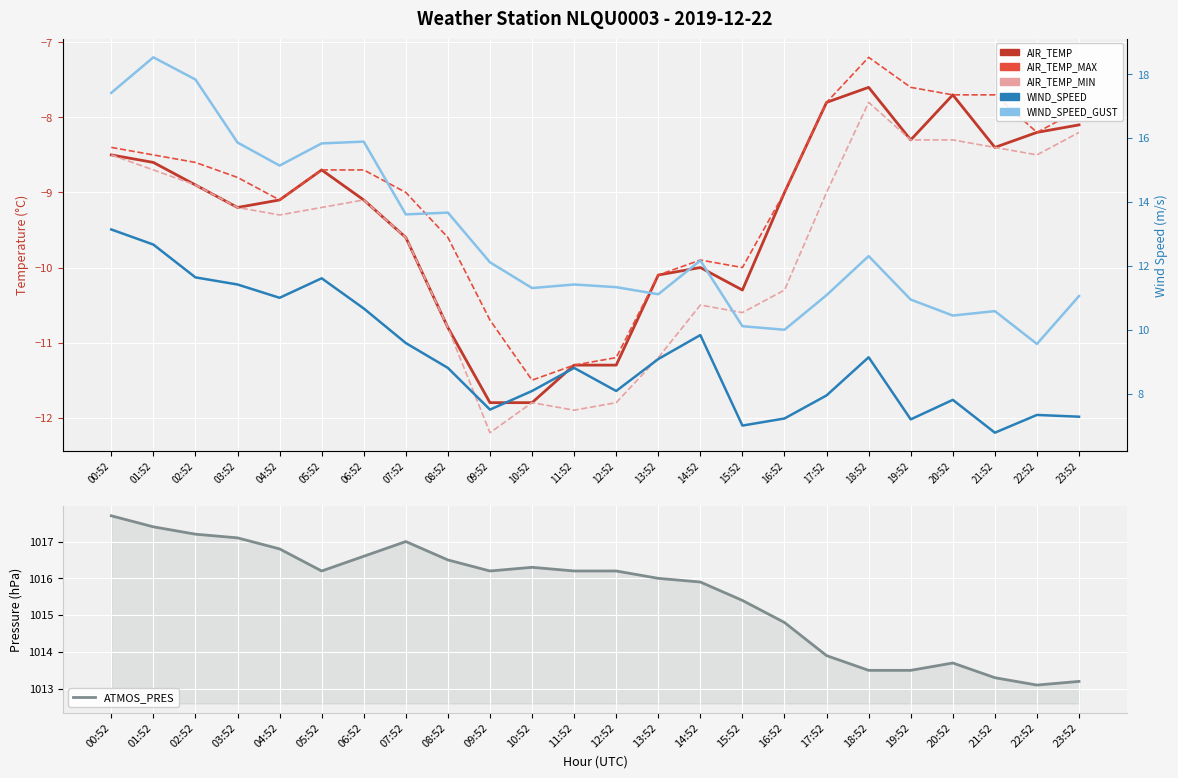

Which series changed the most between 05:52 and 17:52?

WIND_SPEED_GUST